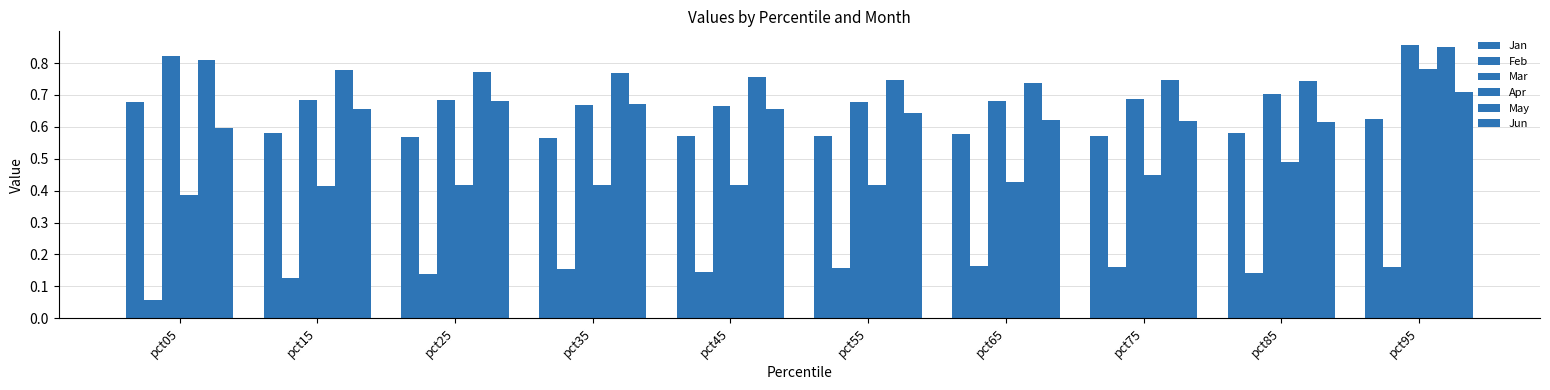

What is the maximum value shown in the chart?

0.9